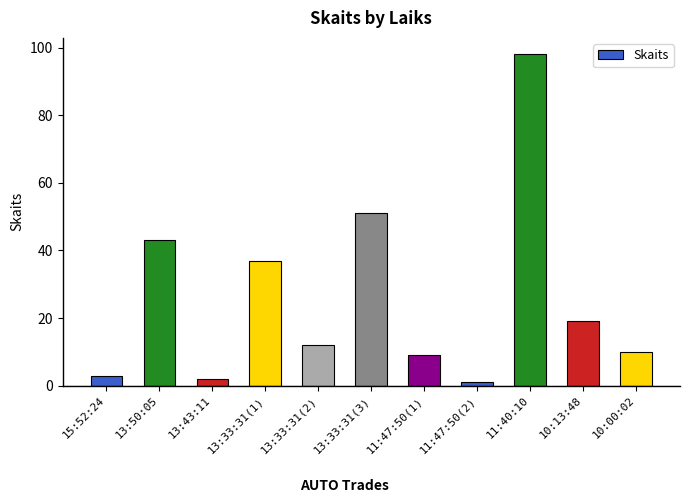

Is it true that the value at 13:43:11 is 2?

True